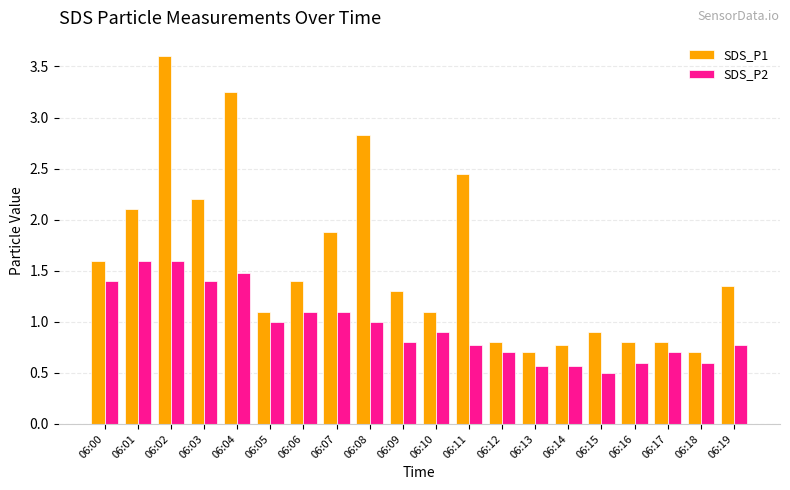

Read the SDS_P1 value at 06:18.

0.7